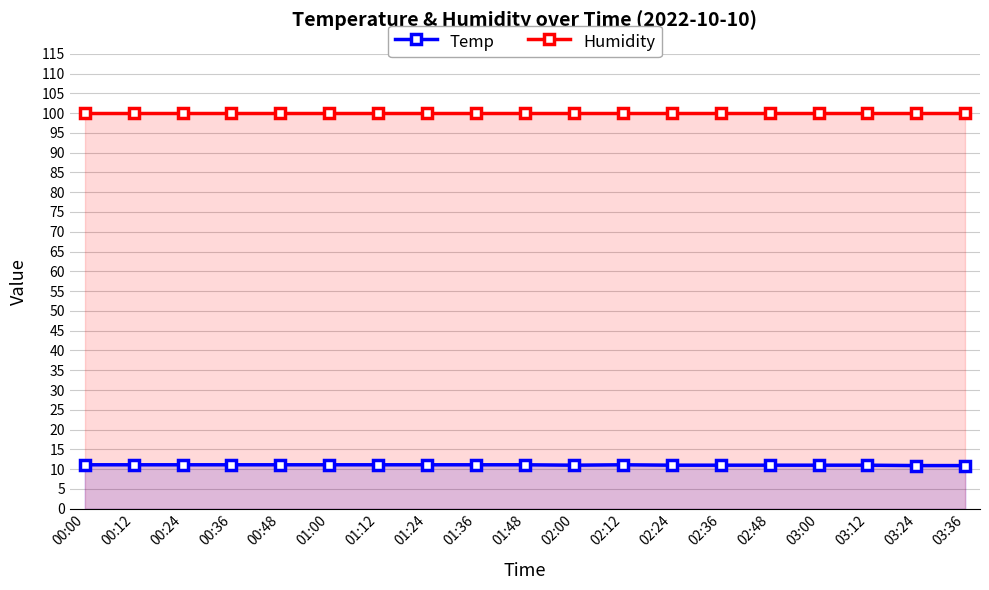

What is the difference between the Temp values at 03:24 and 00:00?

0.2